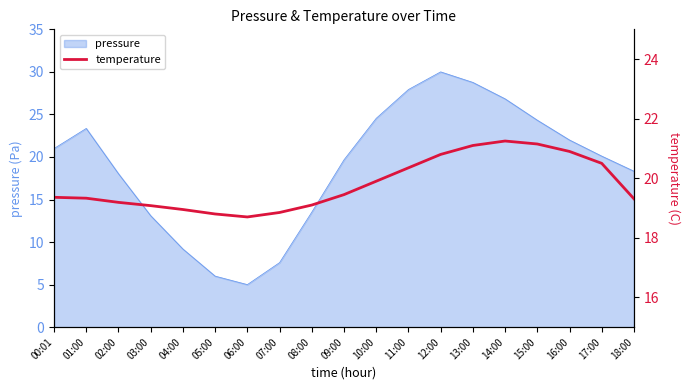

The pressure series shows 22.0 at 16:00. True or false?

True